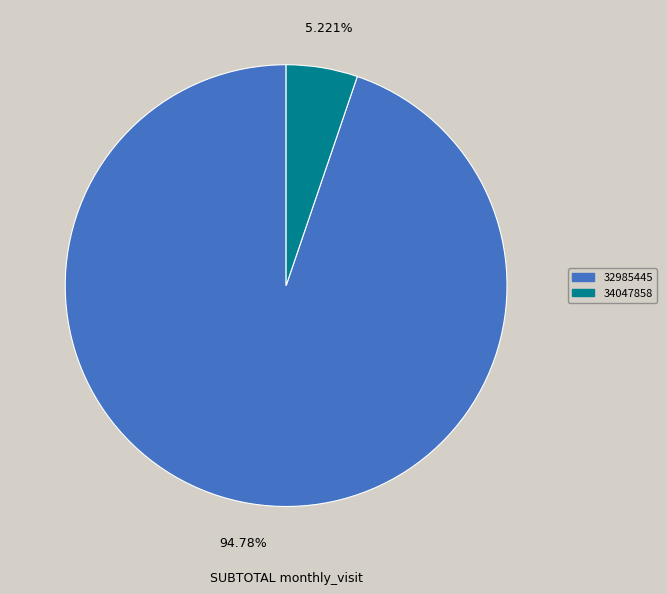

What percentage is NOT represented by 32985445?

5.2%